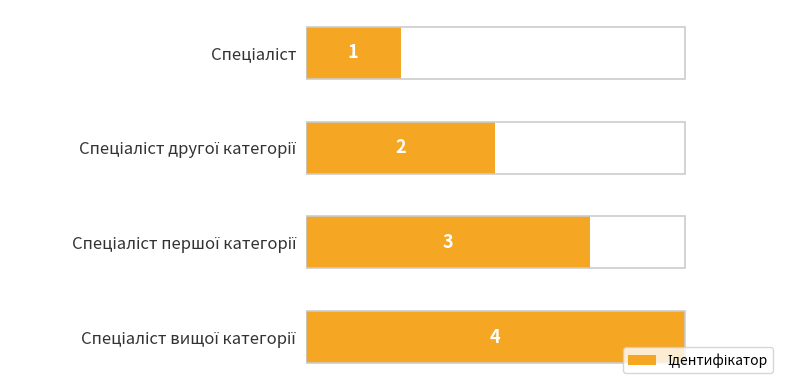

Count the values in the range 2 to 4.

3